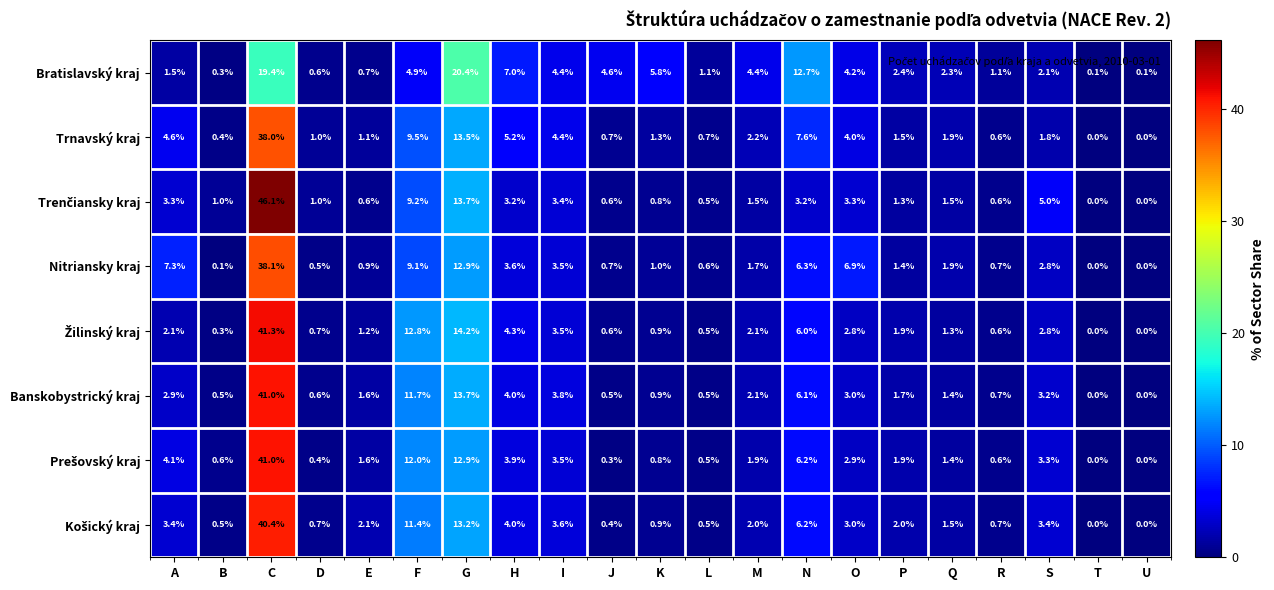

True or false: Banskobystrický kraj has a value of 0.9 at Q.

False